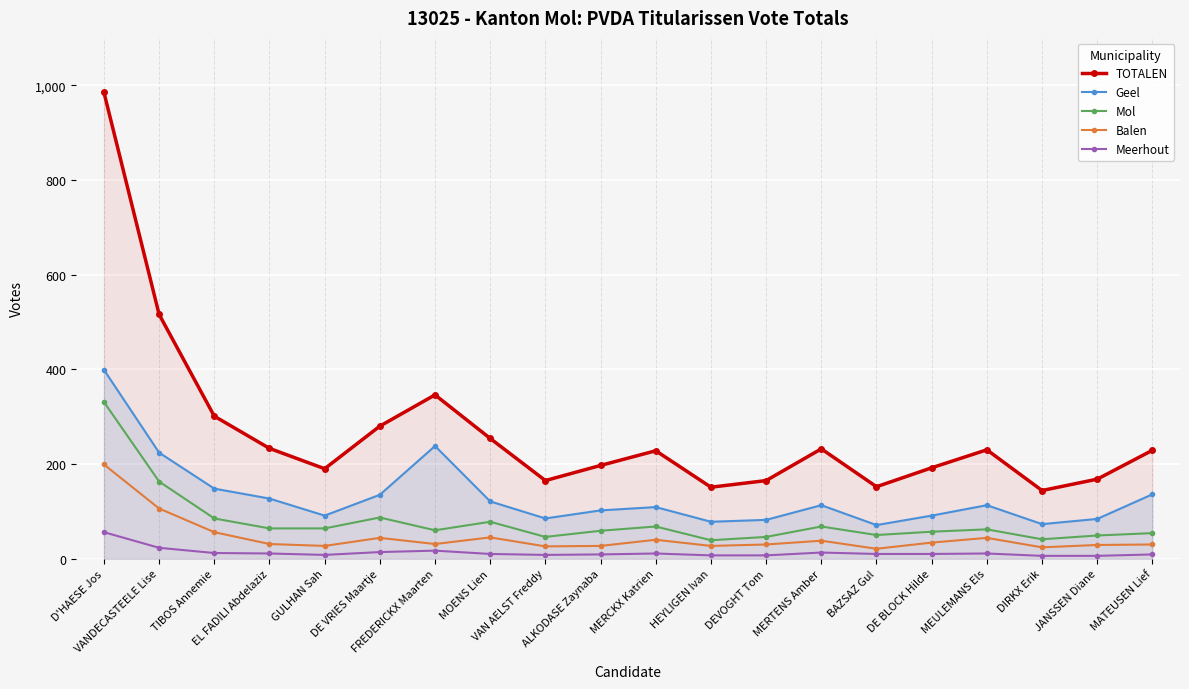

What are all the series names shown in the legend?

TOTALEN, Geel, Mol, Balen, Meerhout